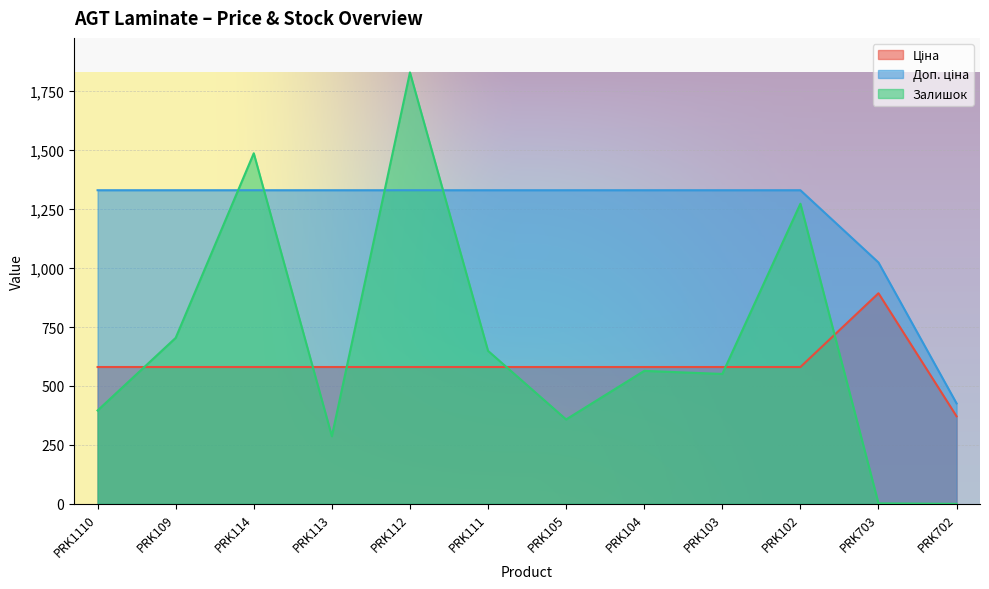

The Залишок series shows 2.0 at PRK703. True or false?

True